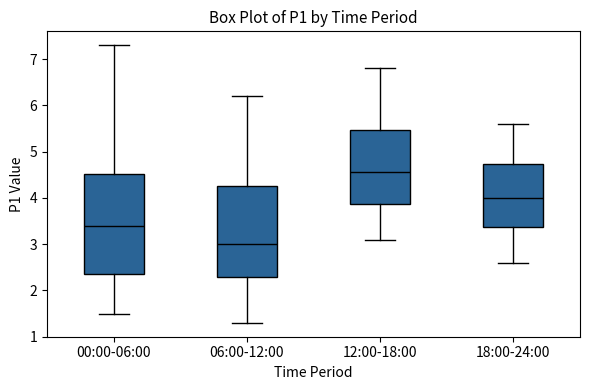

Which box is the tallest, from its lower edge to its upper edge?

00:00-06:00